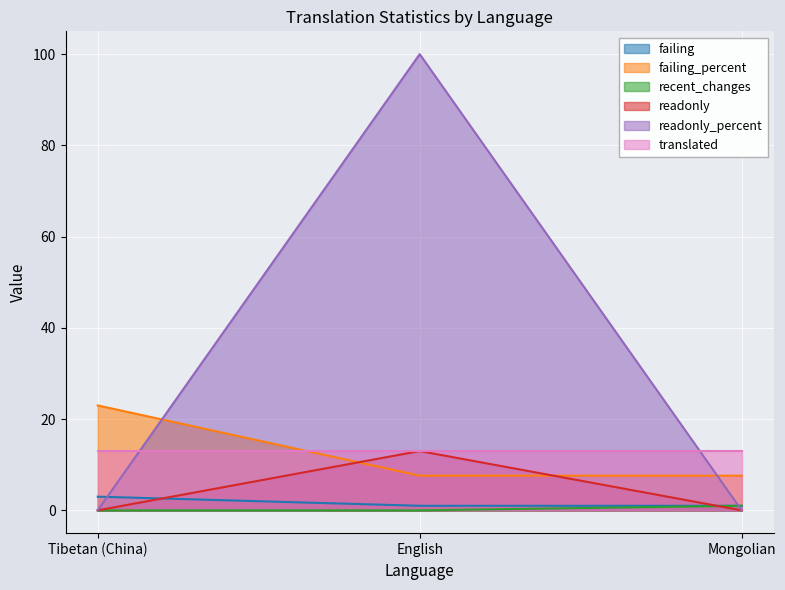

Which label corresponds to the smallest value in the chart?

Tibetan (China)